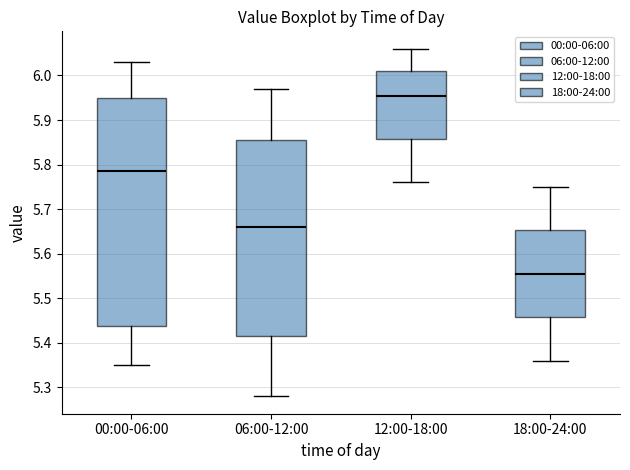

Reading left to right, read every box against the y-axis: the position of its median line, the range the box covers, and the ends of its whiskers. The values are not printed on the chart, so give them approximately, as read against the axis.

00:00-06:00: median 5.79, box 5.44 to 5.95, whiskers 5.35 to 6.03
06:00-12:00: median 5.66, box 5.42 to 5.86, whiskers 5.28 to 5.97
12:00-18:00: median 5.96, box 5.86 to 6.01, whiskers 5.76 to 6.06
18:00-24:00: median 5.56, box 5.46 to 5.65, whiskers 5.36 to 5.75